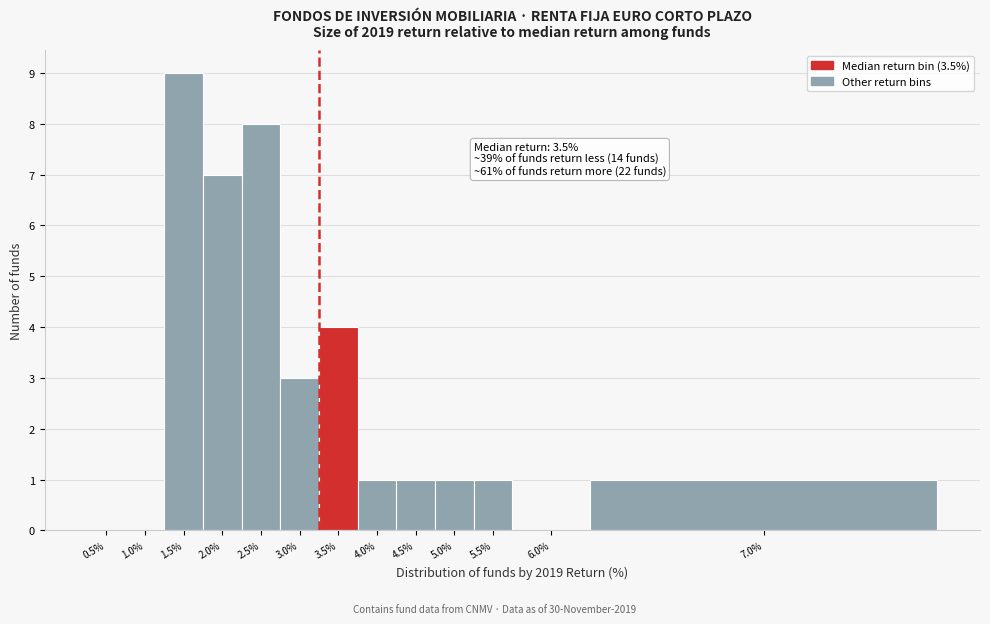

Reading left to right, list all the values displayed in this chart.

0.5%=0	1.0%=0	1.5%=9	2.0%=7	2.5%=8	3.0%=3	3.5%=4	4.0%=1	4.5%=1	5.0%=1	5.5%=1	6.0%=0	7.0%=1